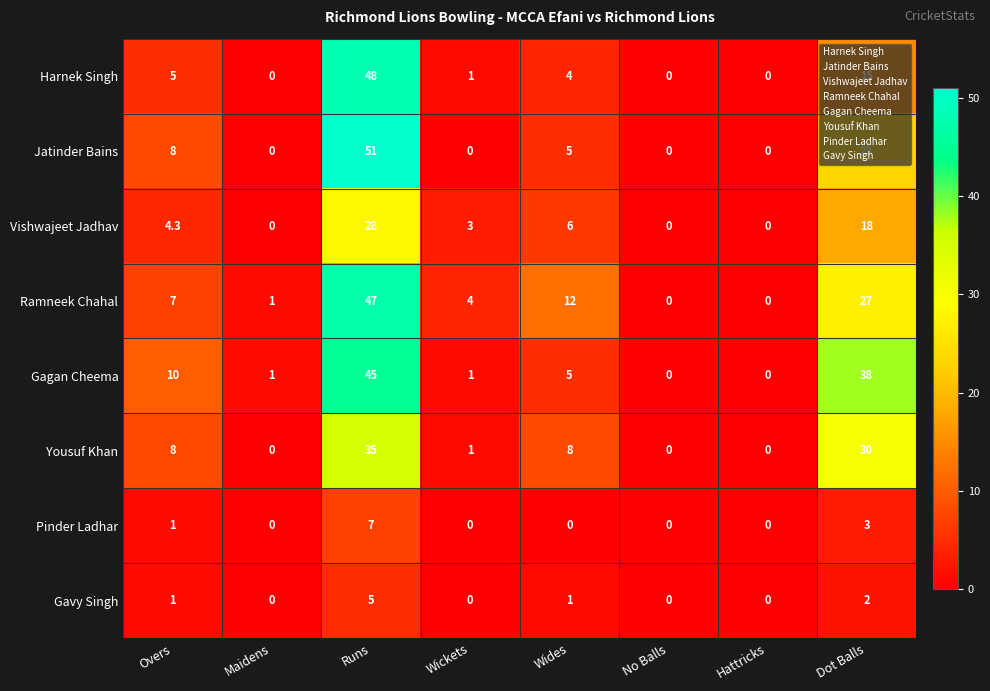

At how many categories does at least one series exceed 18?

2